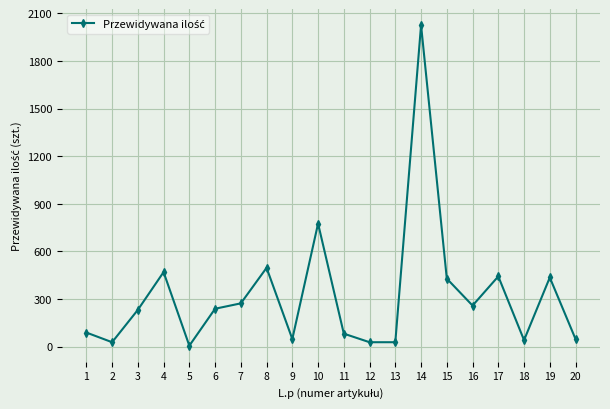

The chart shows a value of 428 at 15. True or false?

True